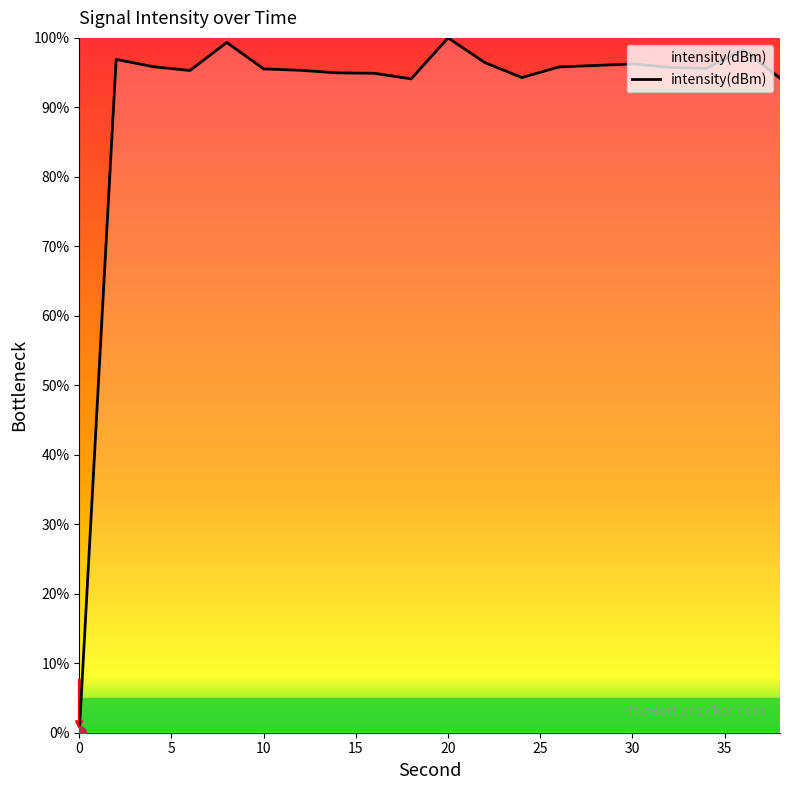

Does the chart display data point markers on the line(s)?

No